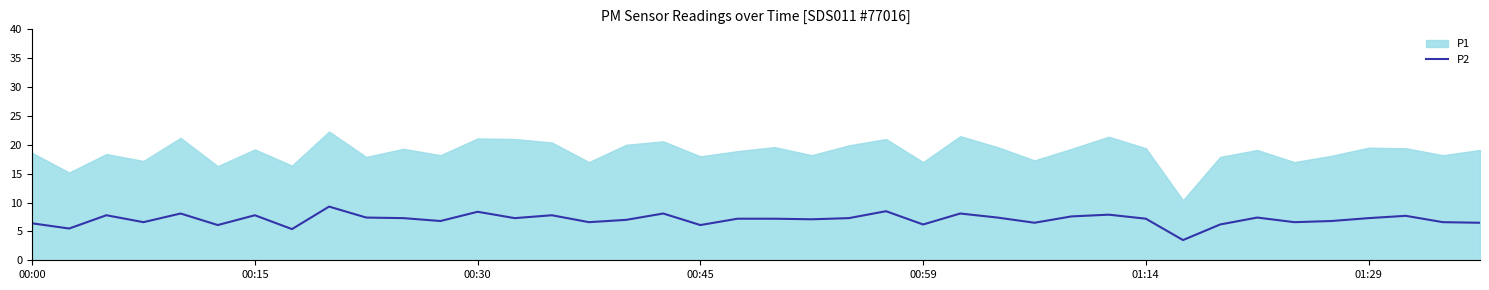

What is the lowest value of the P2 series?

3.5